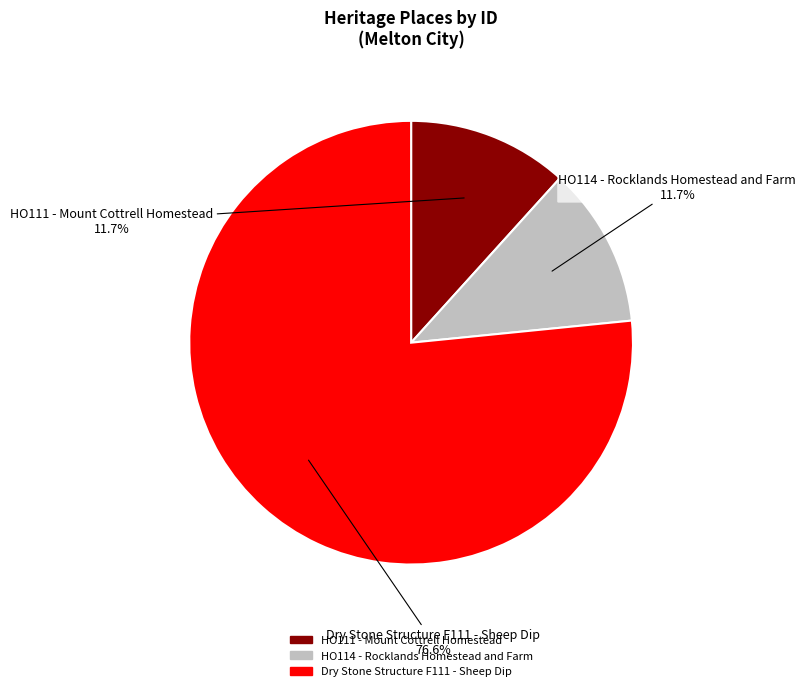

Combined, what portion of the pie is HO111 - Mount Cottrell Homestead and HO114 - Rocklands Homestead and Farm?

23.4%